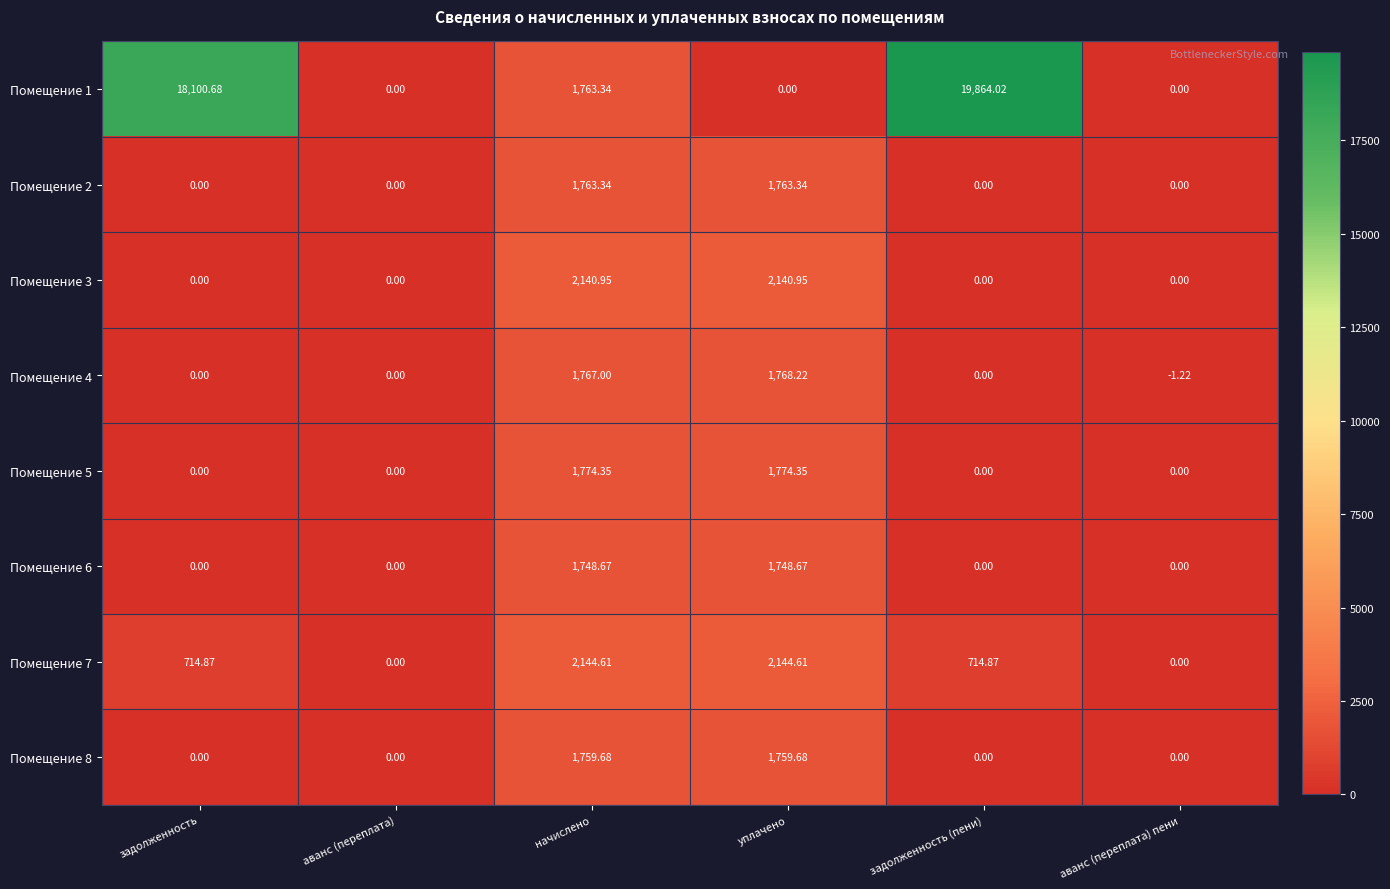

At which category is the sum across all series the highest?

задолженность (пени)